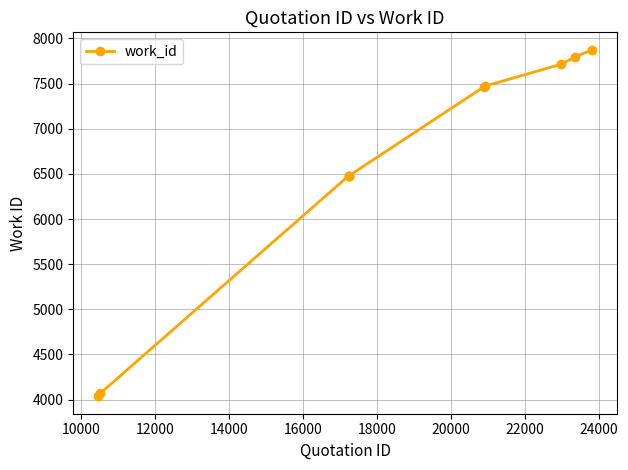

What is the maximum value shown in the chart?

7876